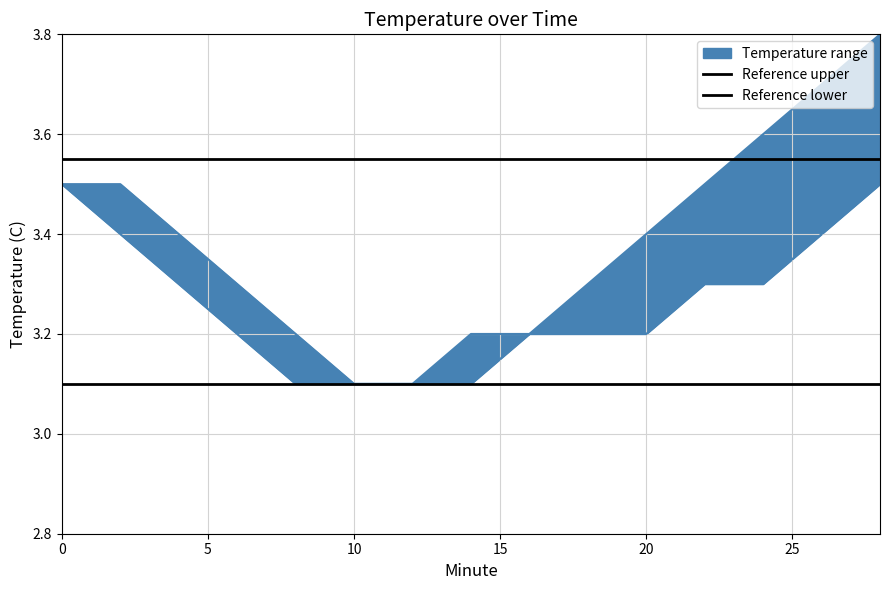

What is the total value across all series at 0?

6.7